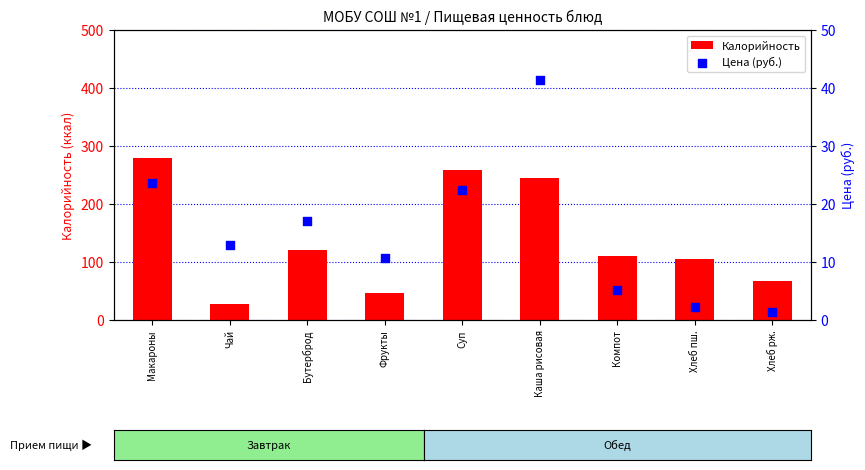

Which series contains the lowest Y value?

Цена (руб.)